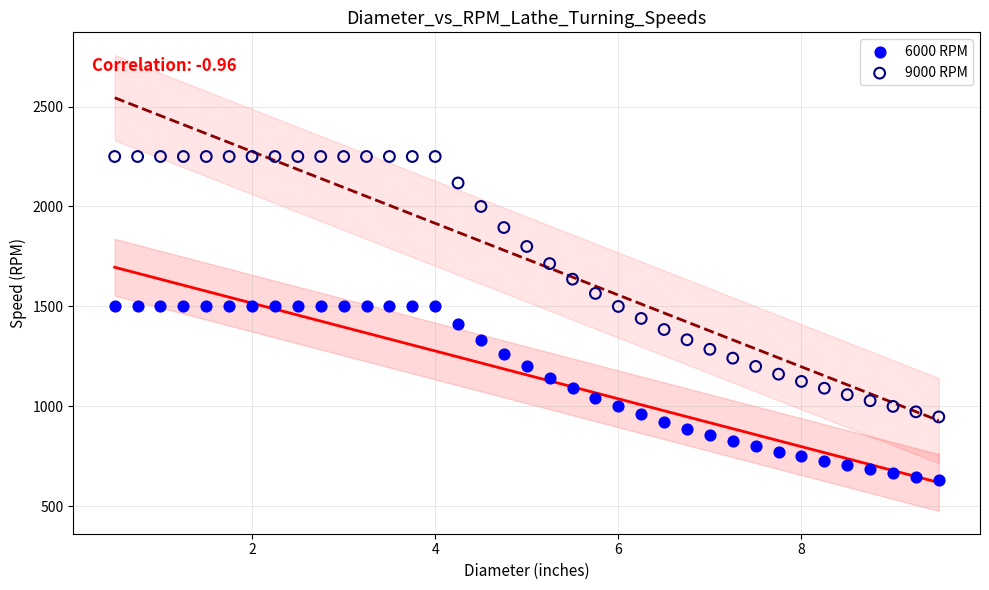

Which series contains the highest Y value?

9000 RPM